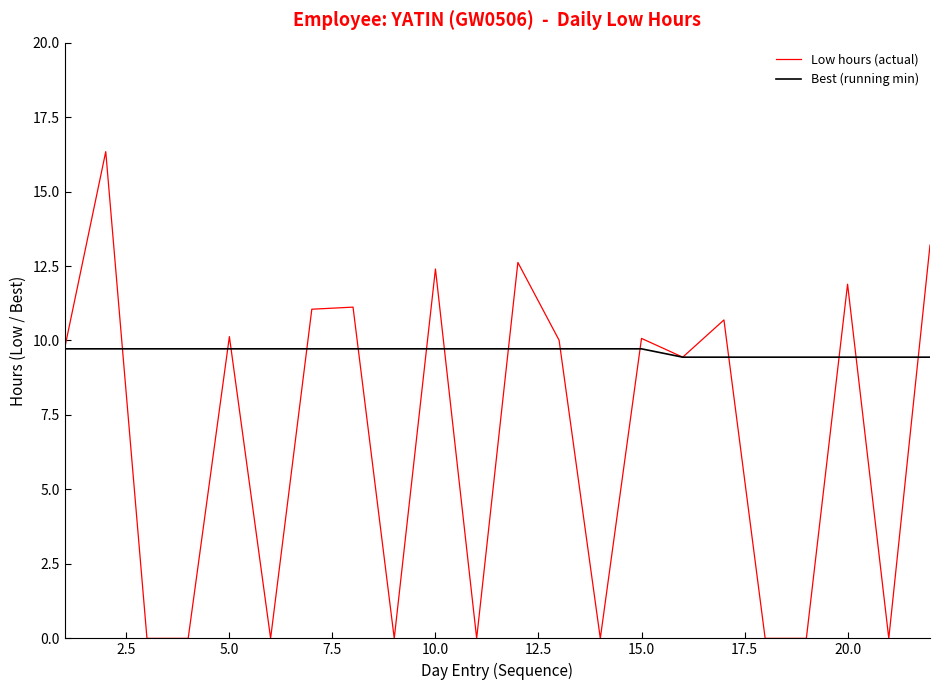

Rank the series by their maximum value, from highest to lowest.

Low hours (actual), Best (running min)